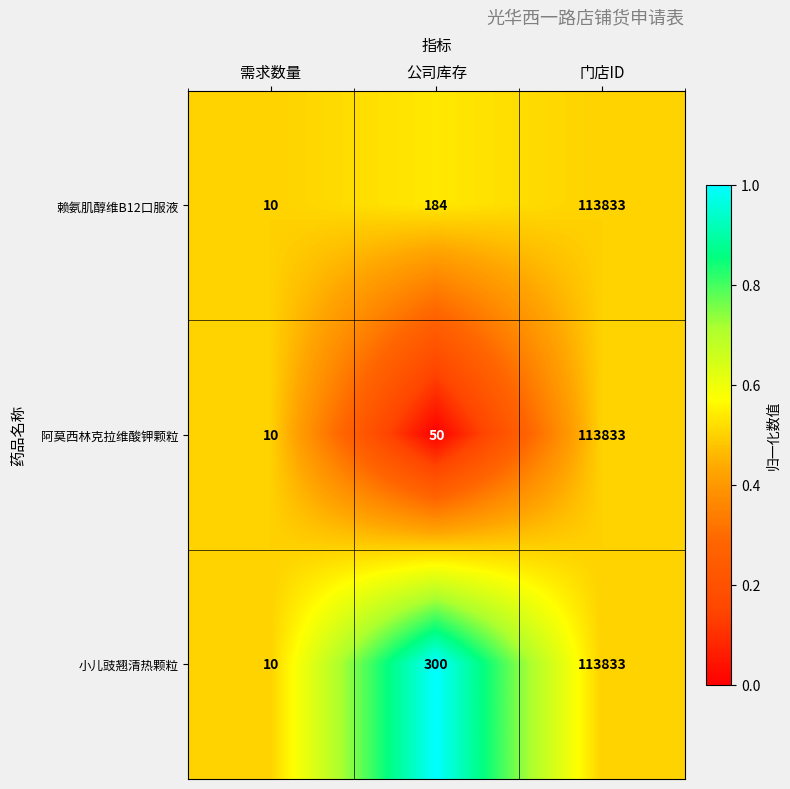

What is the difference between the highest and lowest values at 公司库存?

250